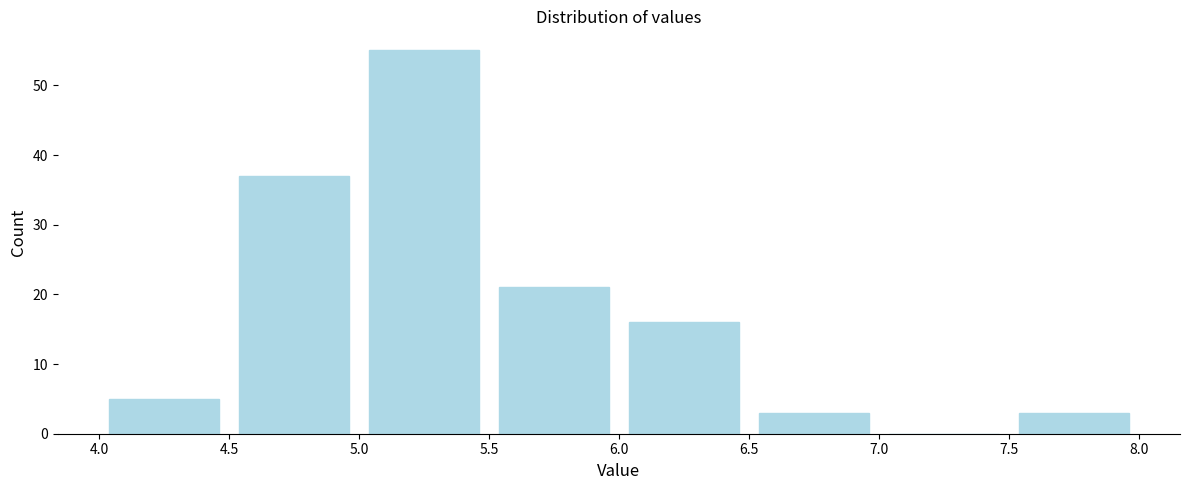

What is the height of the bar covering 6.5 to 7.0 on the x-axis? The values are not printed on the chart, so give them approximately, as read against the axis.

3